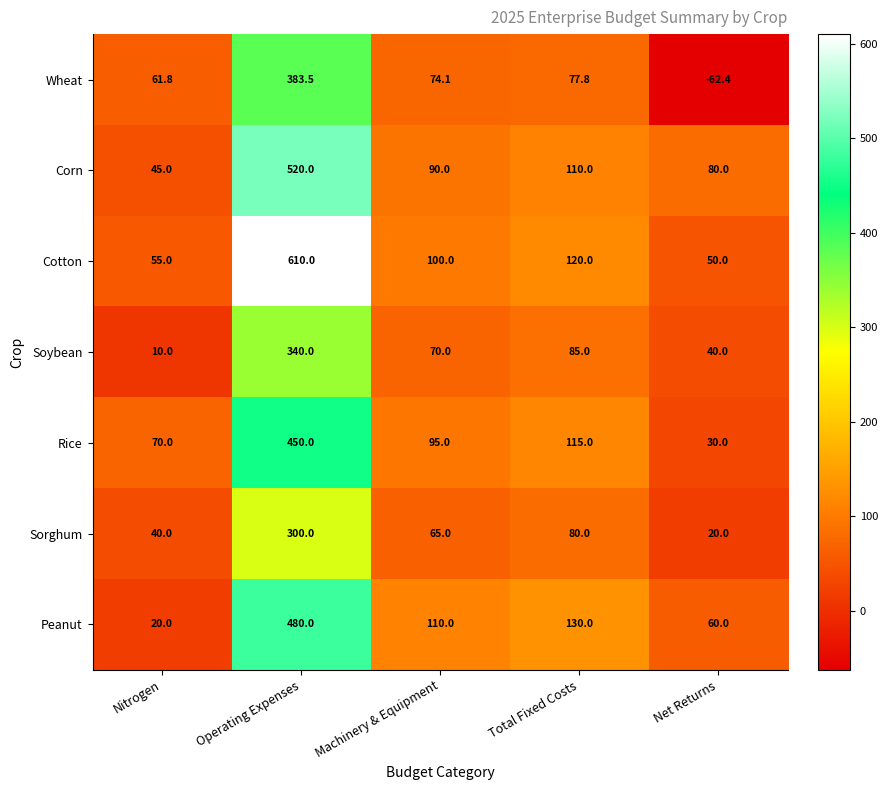

Rank the series by their maximum value, from lowest to highest.

Sorghum, Soybean, Wheat, Rice, Peanut, Corn, Cotton